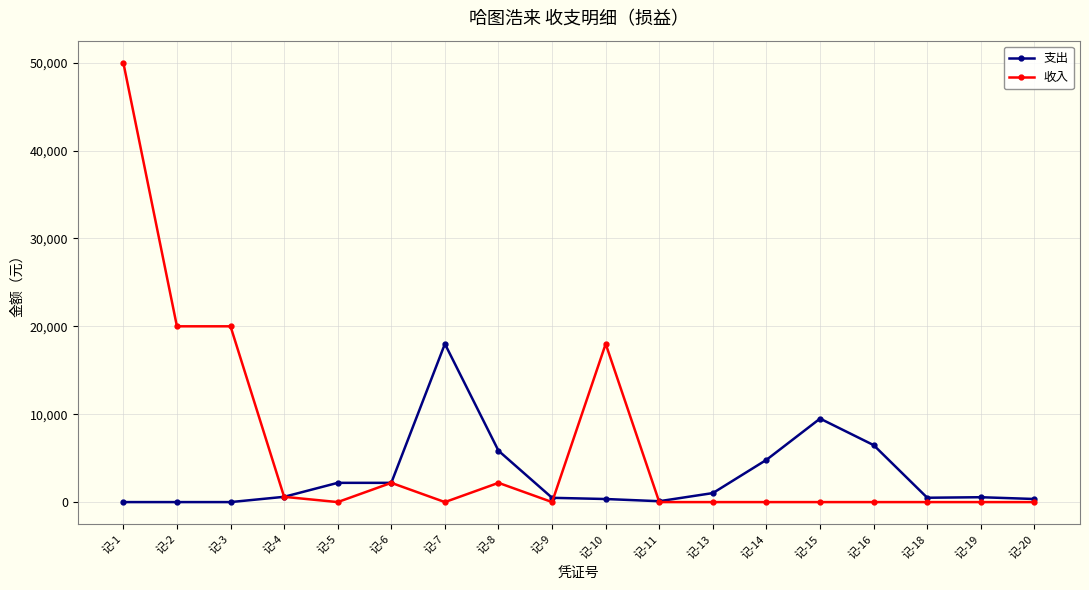

At which category is the sum across all series the highest?

记-1